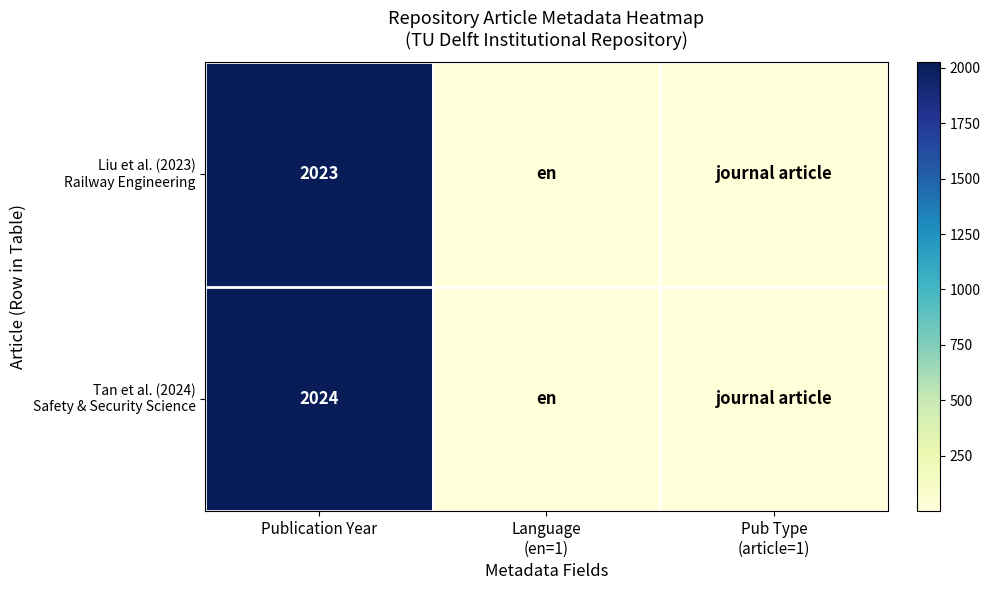

What is the total value across all series at Publication Year?

4047